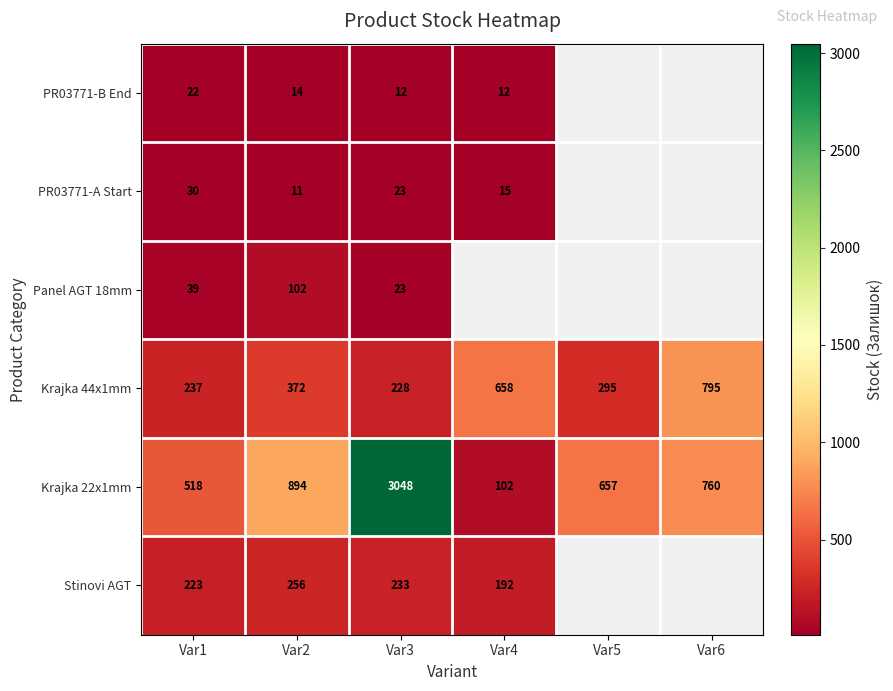

Count the number of categories in the chart.

6